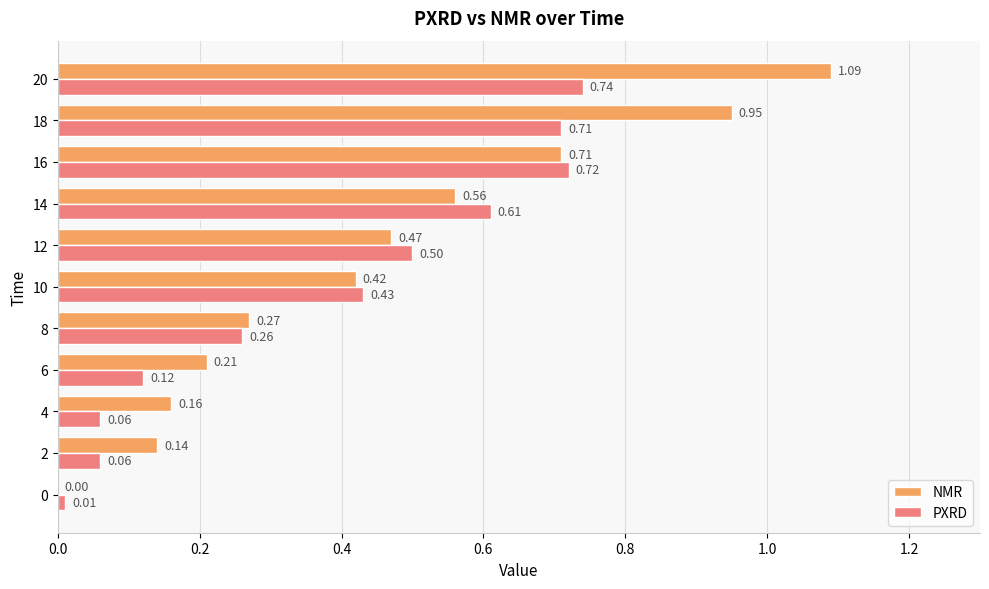

Which series has the largest total across all categories?

NMR